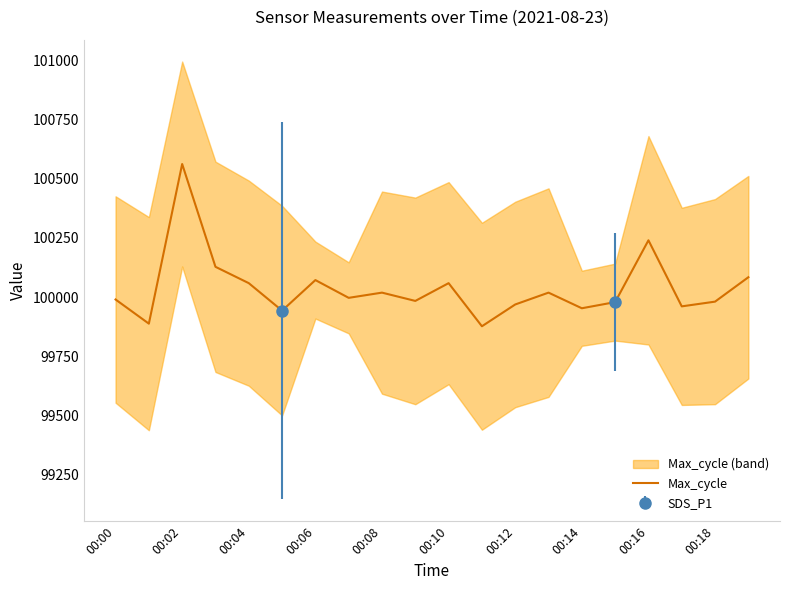

How many interior local valleys (lower than both neighbors) does the data have?

7